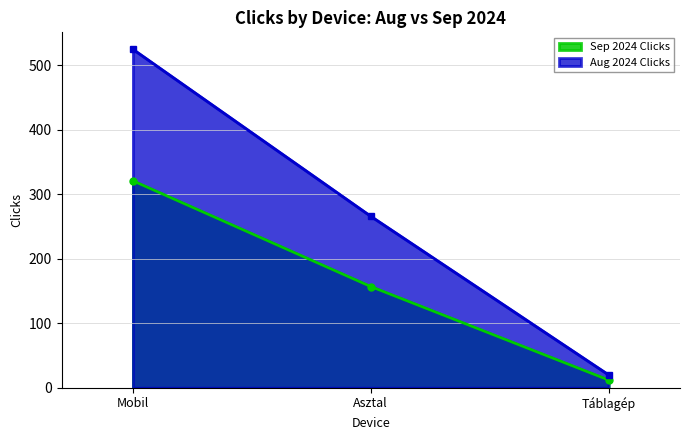

Which category has the lowest value across all series?

Táblagép